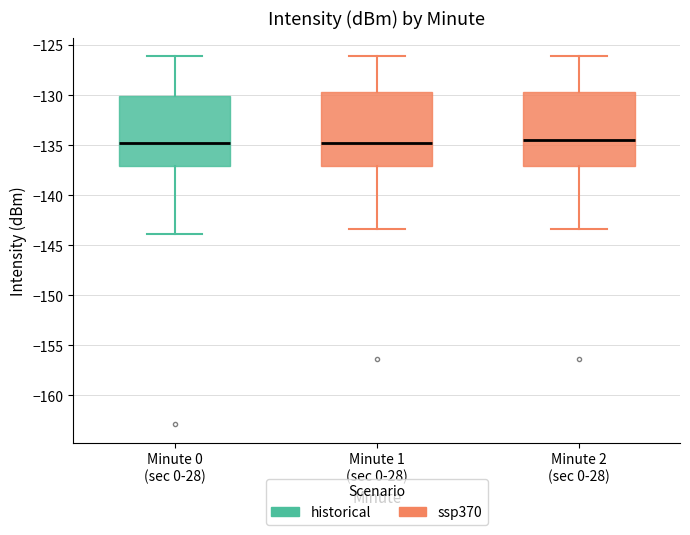

Reading left to right, transcribe this box plot: for each box, give where its median line is, the range the box spans, and where its two whiskers end, as read against the y-axis. The values are not printed on the chart, so give them approximately, as read against the axis.

Minute 0 (sec 0-28): median -135.0, box -137.0 to -130.0, whiskers -144.0 to -126.0
Minute 1 (sec 0-28): median -135.0, box -137.0 to -129.5, whiskers -143.5 to -126.0
Minute 2 (sec 0-28): median -134.5, box -137.0 to -129.5, whiskers -143.5 to -126.0